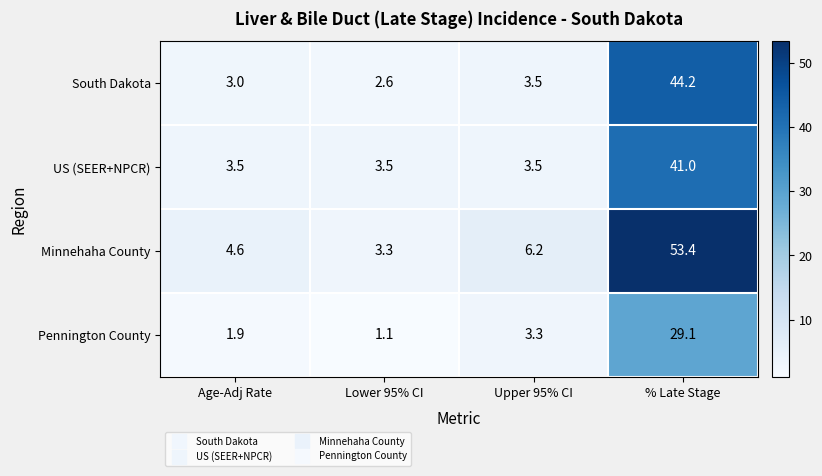

Reading left to right, transcribe all the data shown in this chart.

South Dakota: Age-Adj Rate=3.0	Lower 95% CI=2.6	Upper 95% CI=3.5	% Late Stage=44.2
US (SEER+NPCR): Age-Adj Rate=3.5	Lower 95% CI=3.5	Upper 95% CI=3.5	% Late Stage=41.0
Minnehaha County: Age-Adj Rate=4.6	Lower 95% CI=3.3	Upper 95% CI=6.2	% Late Stage=53.4
Pennington County: Age-Adj Rate=1.9	Lower 95% CI=1.1	Upper 95% CI=3.3	% Late Stage=29.1